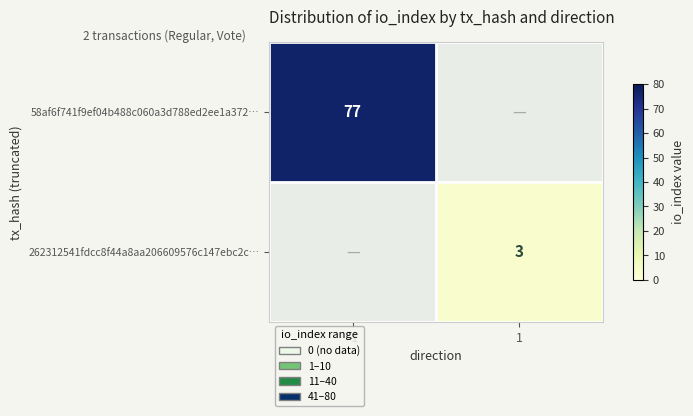

Is it true that 58af6f741f9ef04b488c060a3d788ed2ee1a372… equals 44 at -1?

False